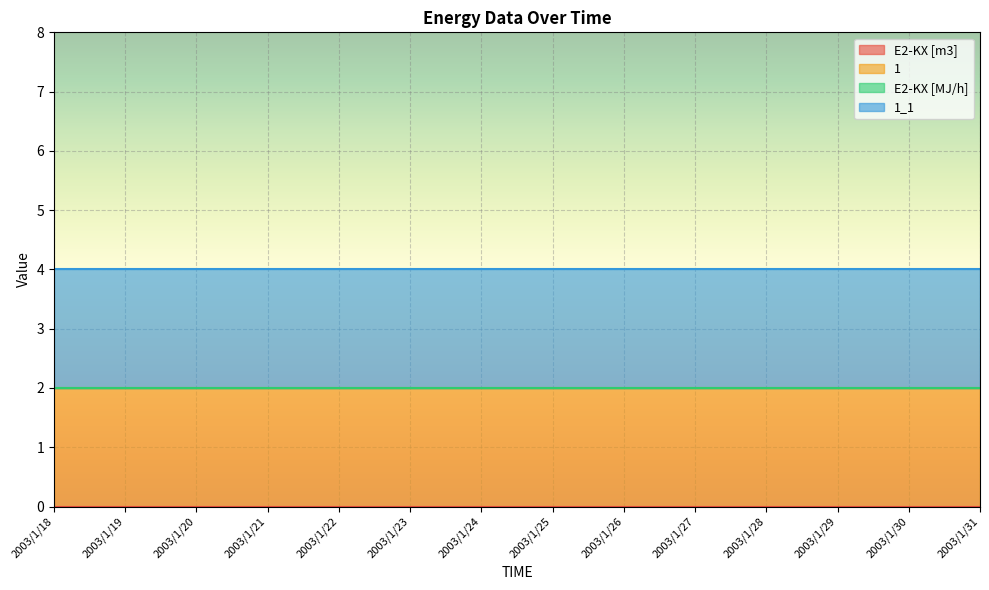

Which label corresponds to the smallest value in the chart?

2003/1/18